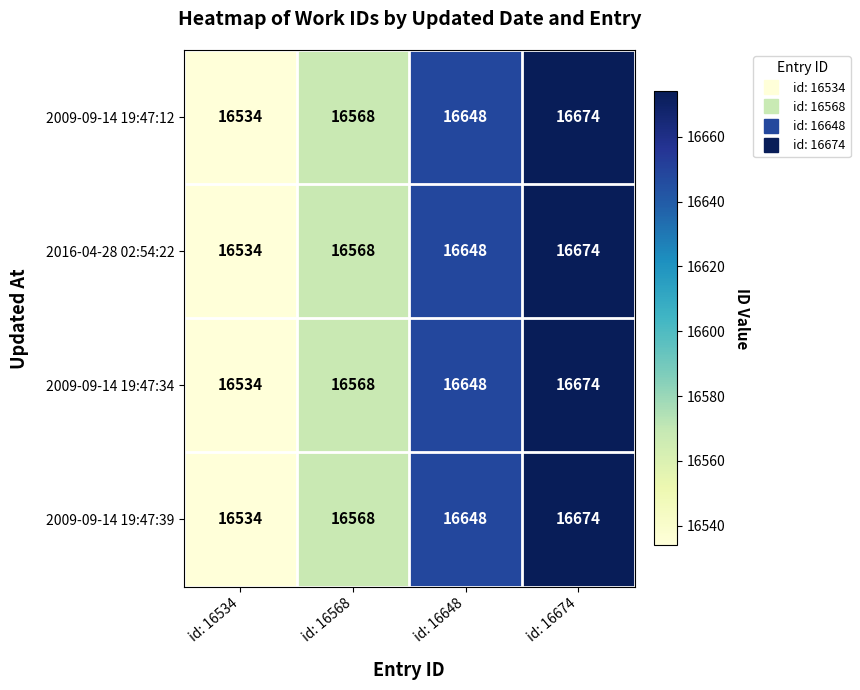

At which category is the sum across all series the highest?

id: 16674